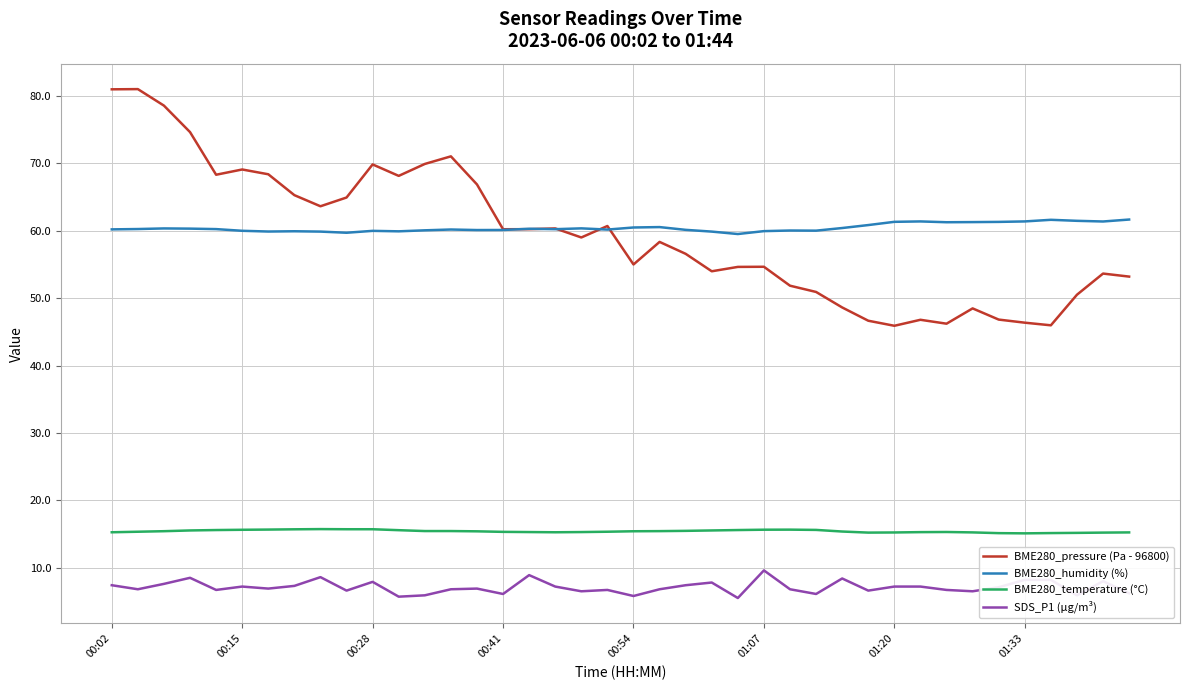

True or false: SDS_P1 (µg/m³) and BME280_temperature (°C) intersect in this chart.

False